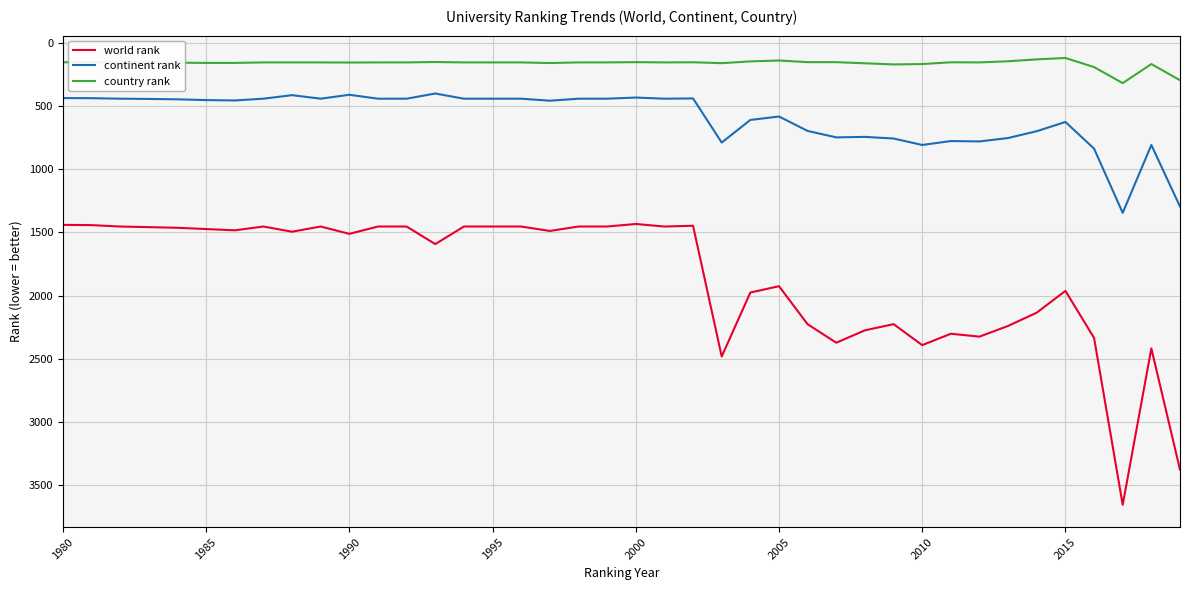

True or false: world rank and continent rank cross at least once.

False